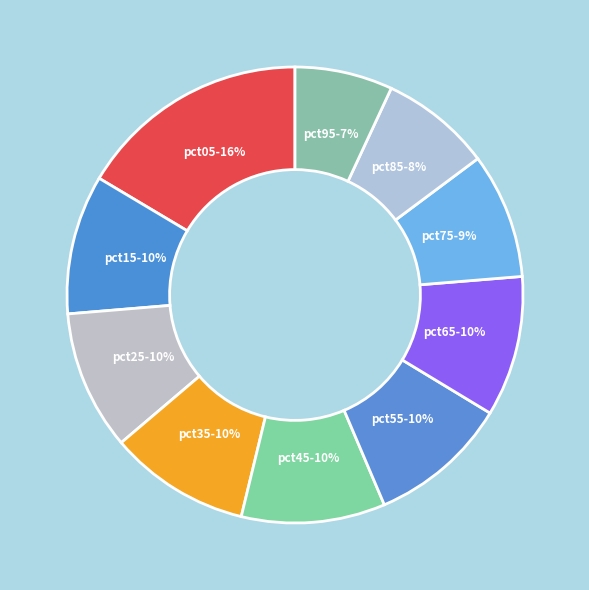

Between pct85 and pct25, which is larger?

pct25